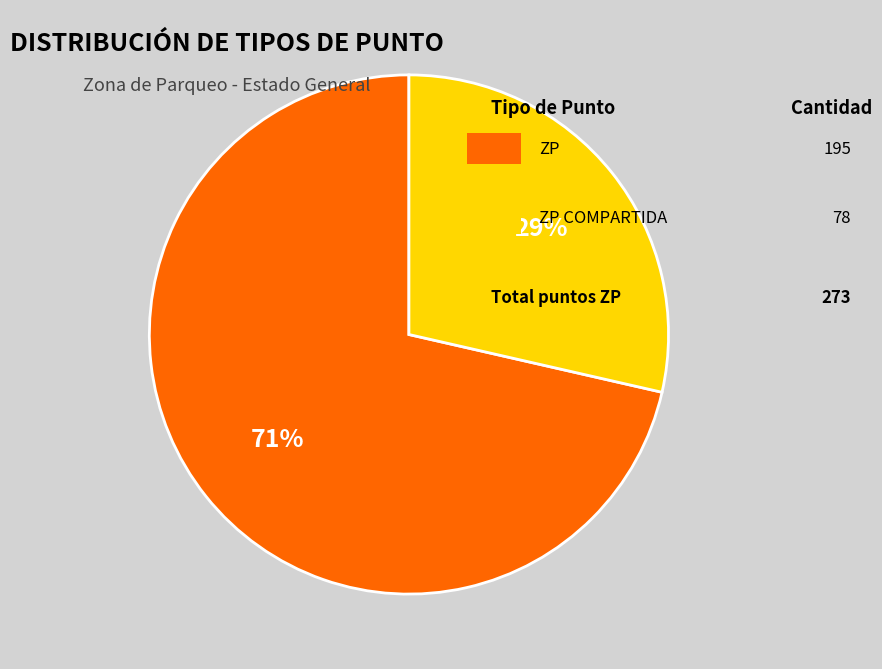

Is there any slice that represents more than half of the pie?

Yes